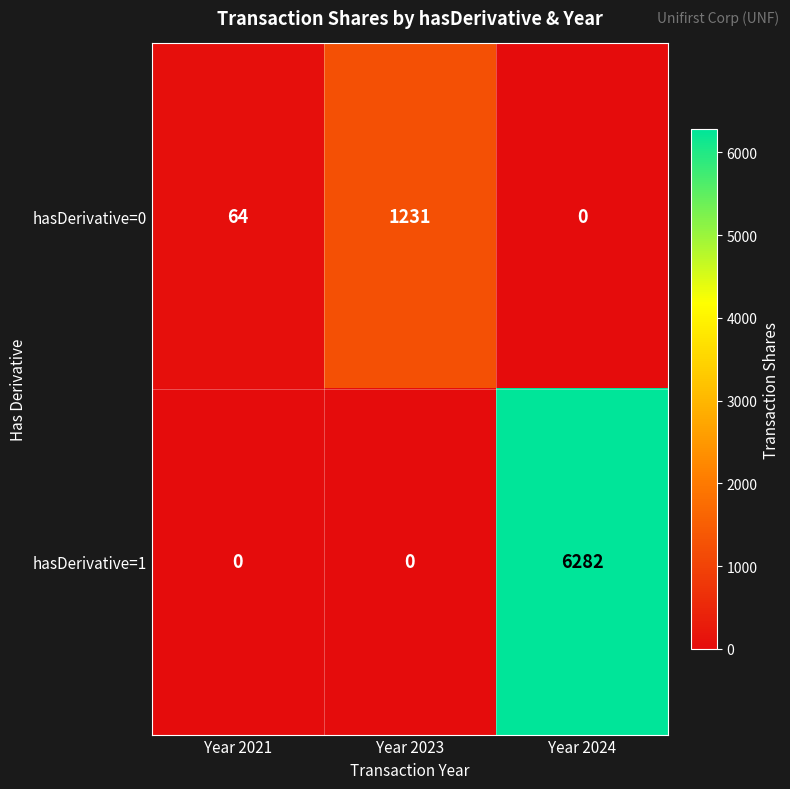

At which label is hasDerivative=0 closest to 615?

Year 2021